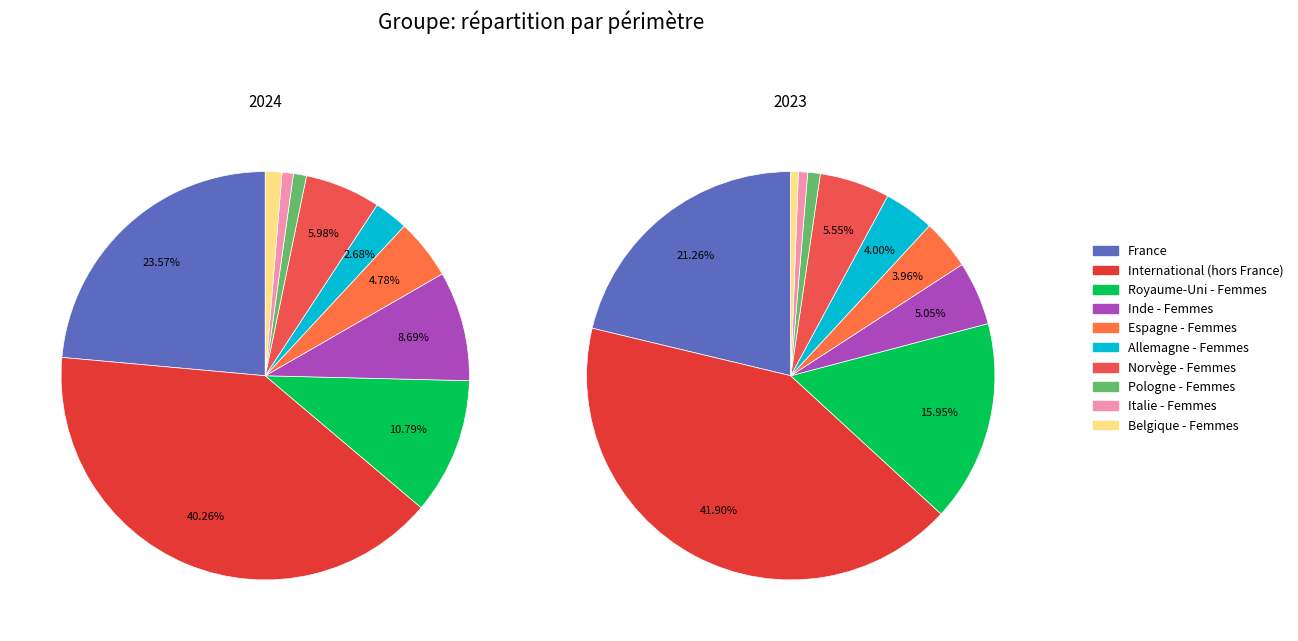

How many segments does this pie chart have?

10